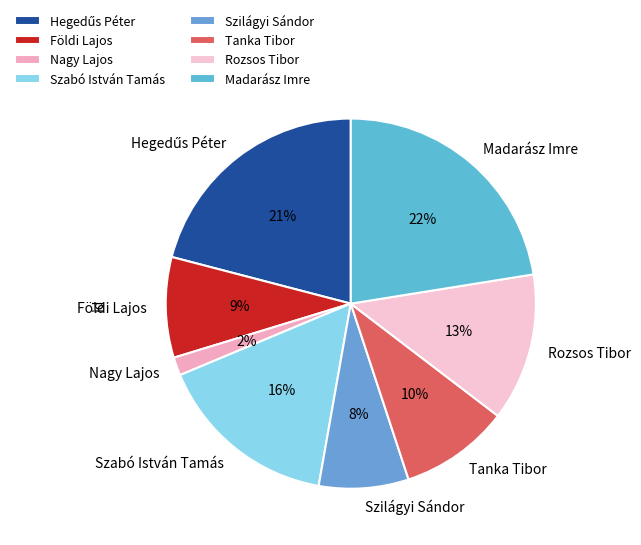

Count the number of slices in the pie.

8